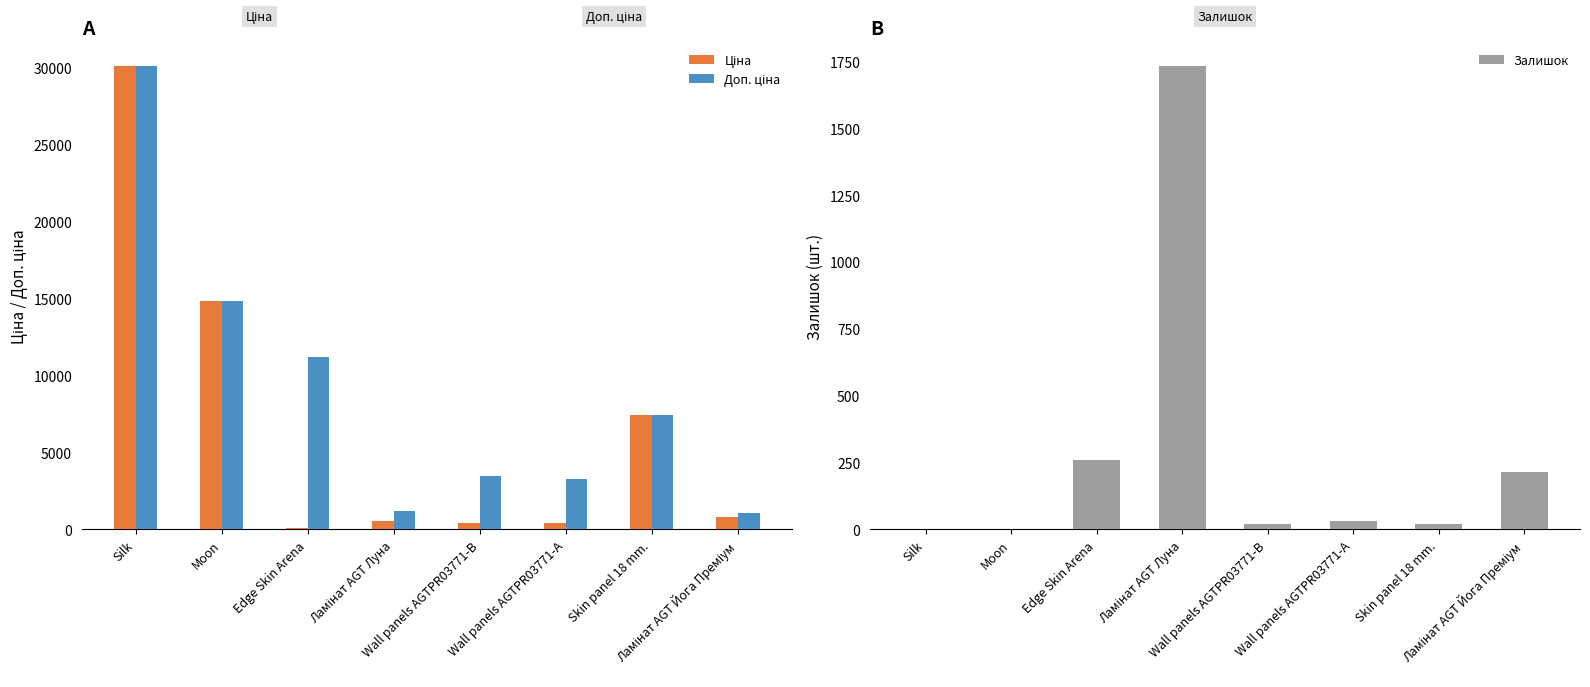

Is it true that Ціна equals 528.2 at Ламінат AGT Луна?

True